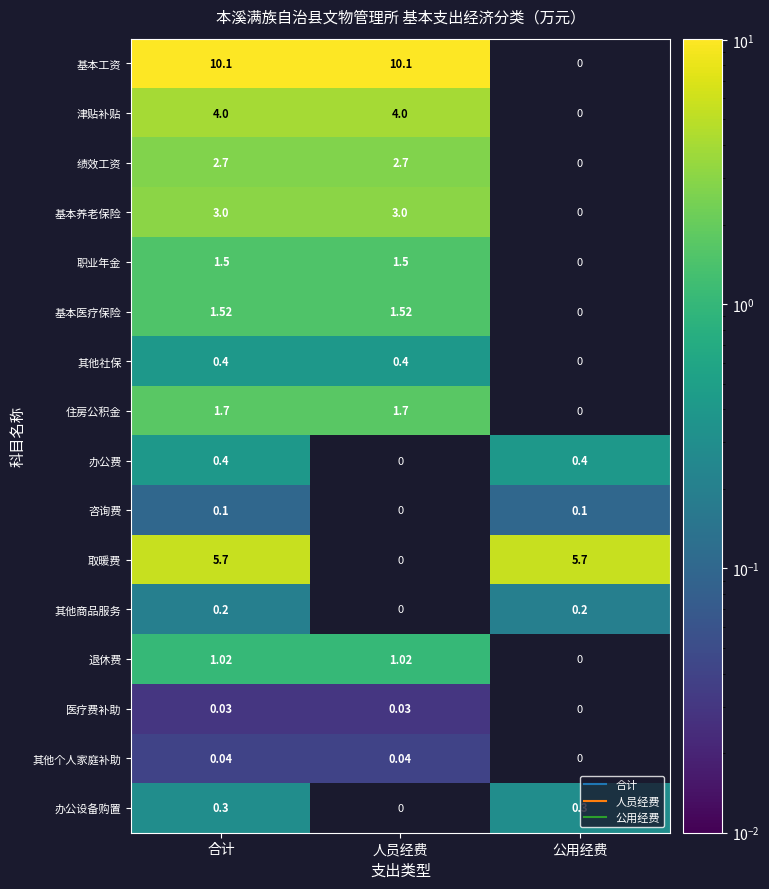

What is the spread (max minus min) of values at 合计?

10.1